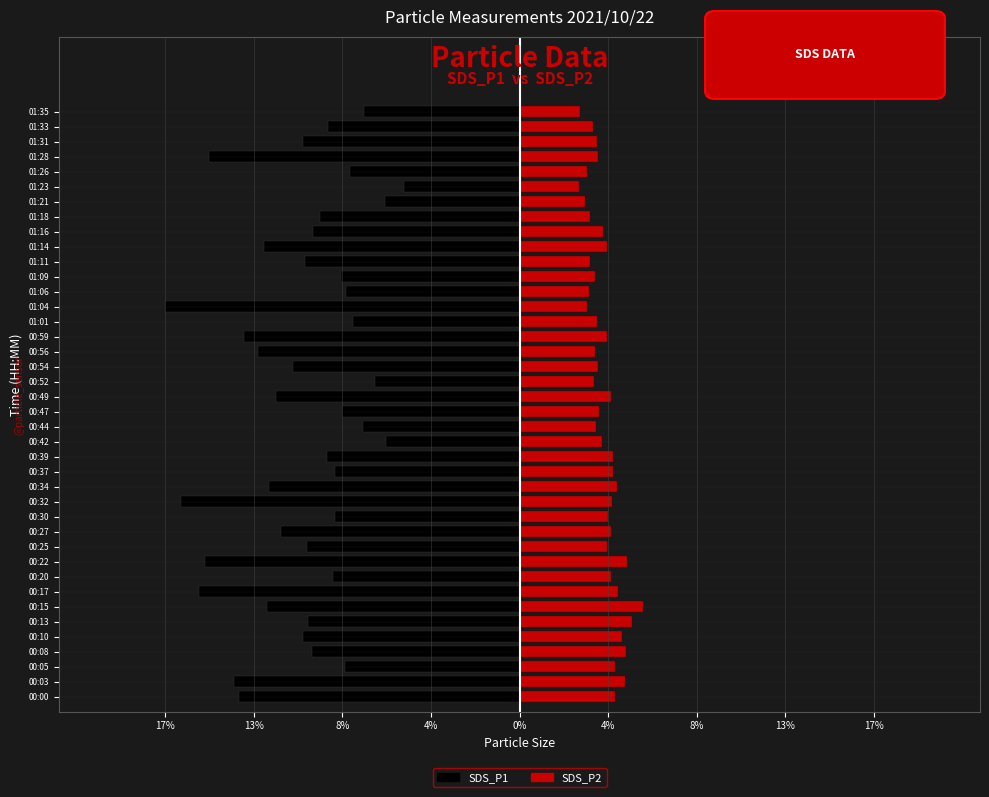

What is the difference between the highest and lowest values at 00:42?

10.2